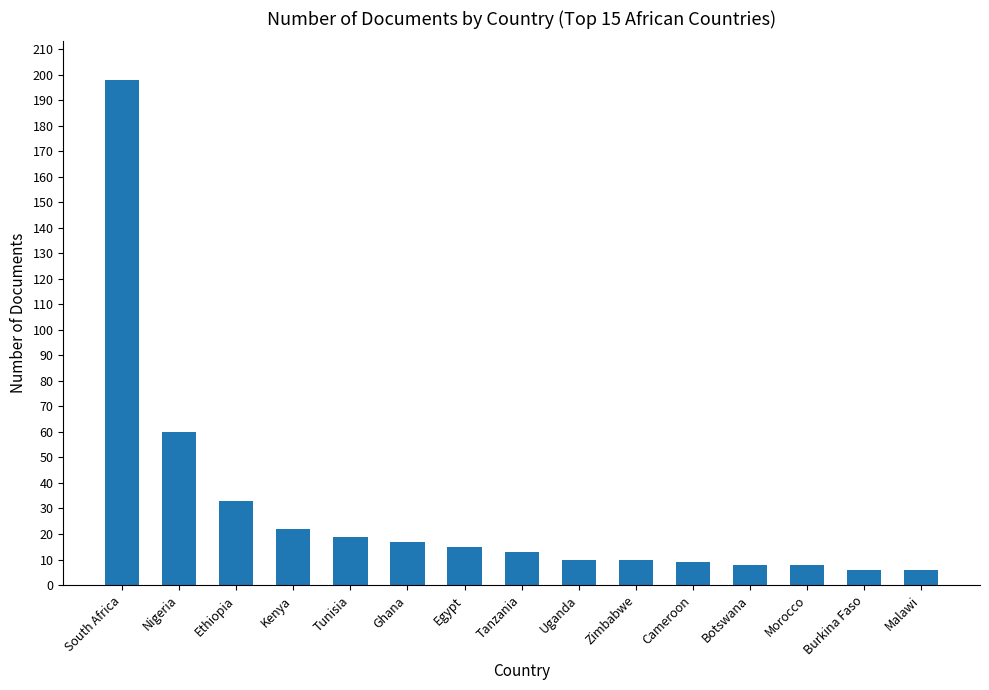

What is the smallest value displayed?

6